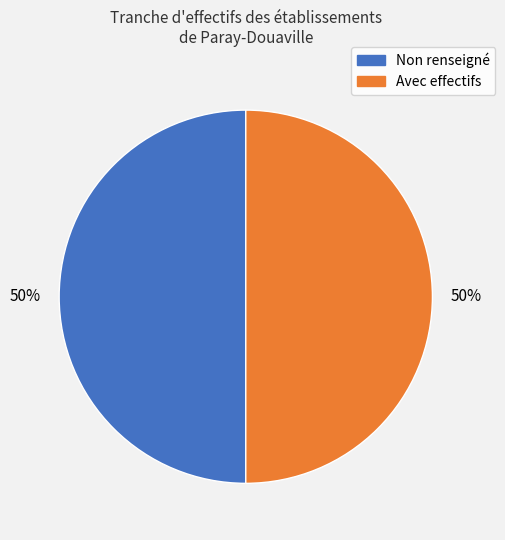

To the nearest percent, what is the average slice percentage?

50%